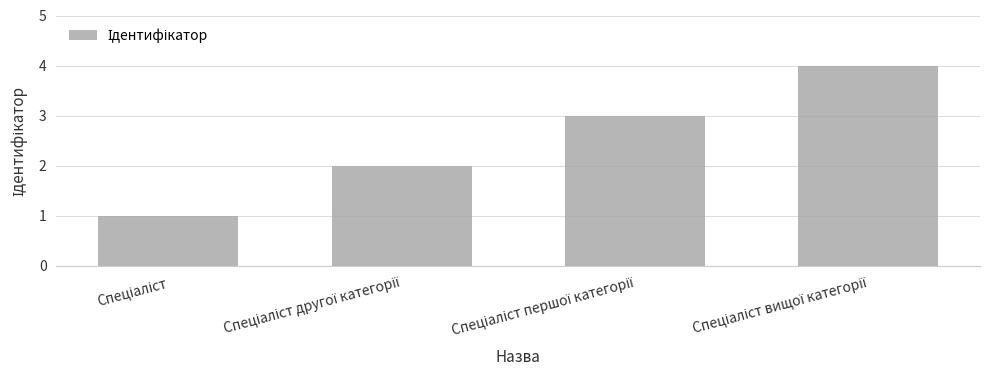

Reading left to right, transcribe all the data shown in this chart.

1	2	3	4